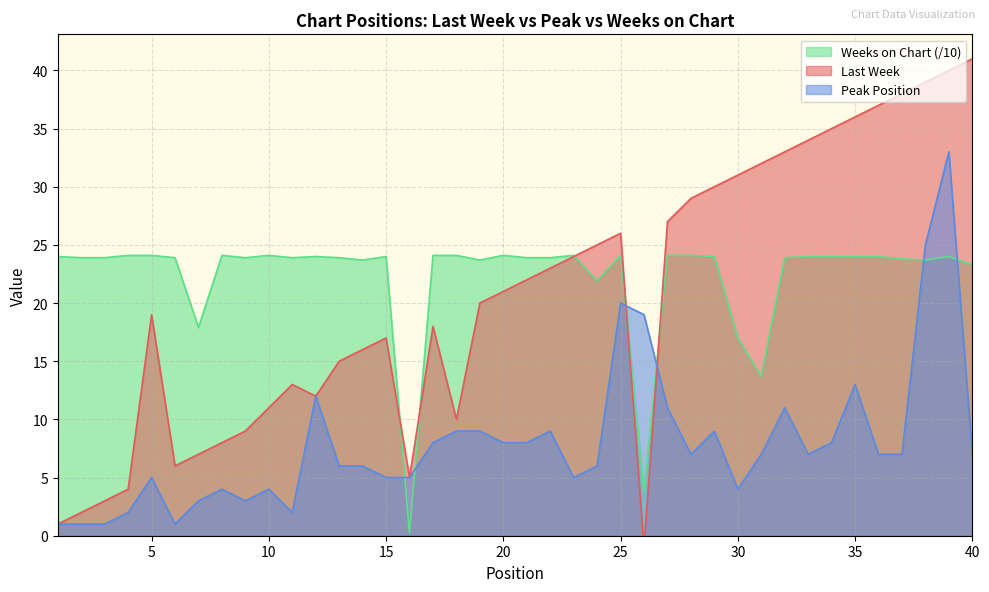

Reading left to right, transcribe all the data shown in this chart.

Last Week: 1.0	2.0	3.0	4.0	19.0	6.0	7.0	8.0	9.0	11.0	13.0	12.0	15.0	16.0	17.0	5.0	18.0	10.0	20.0	21.0	22.0	23.0	24.0	25.0	26.0	-1.0	27.0	29.0	30.0	31.0	32.0	33.0	34.0	35.0	36.0	37.0	38.0	39.0	40.0	41.0
Peak Position: 1.0	1.0	1.0	2.0	5.0	1.0	3.0	4.0	3.0	4.0	2.0	12.0	6.0	6.0	5.0	5.0	8.0	9.0	9.0	8.0	8.0	9.0	5.0	6.0	20.0	19.0	11.0	7.0	9.0	4.0	7.0	11.0	7.0	8.0	13.0	7.0	7.0	25.0	33.0	7.0
Weeks on Chart: 24.0	23.9	23.9	24.1	24.1	23.9	17.9	24.1	23.9	24.1	23.9	24.0	23.9	23.7	24.0	0.2	24.1	24.1	23.7	24.1	23.9	23.9	24.1	21.9	24.1	3.8	24.1	24.1	24.0	17.0	13.7	23.9	24.0	24.0	24.0	24.0	23.8	23.7	24.0	23.3